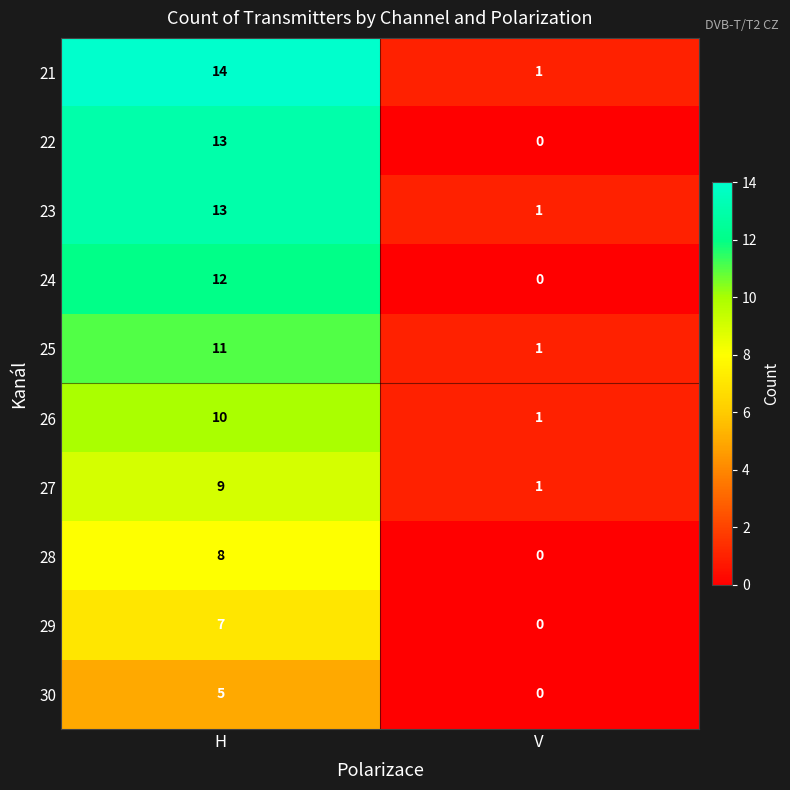

At which label does 27 reach its minimum?

V